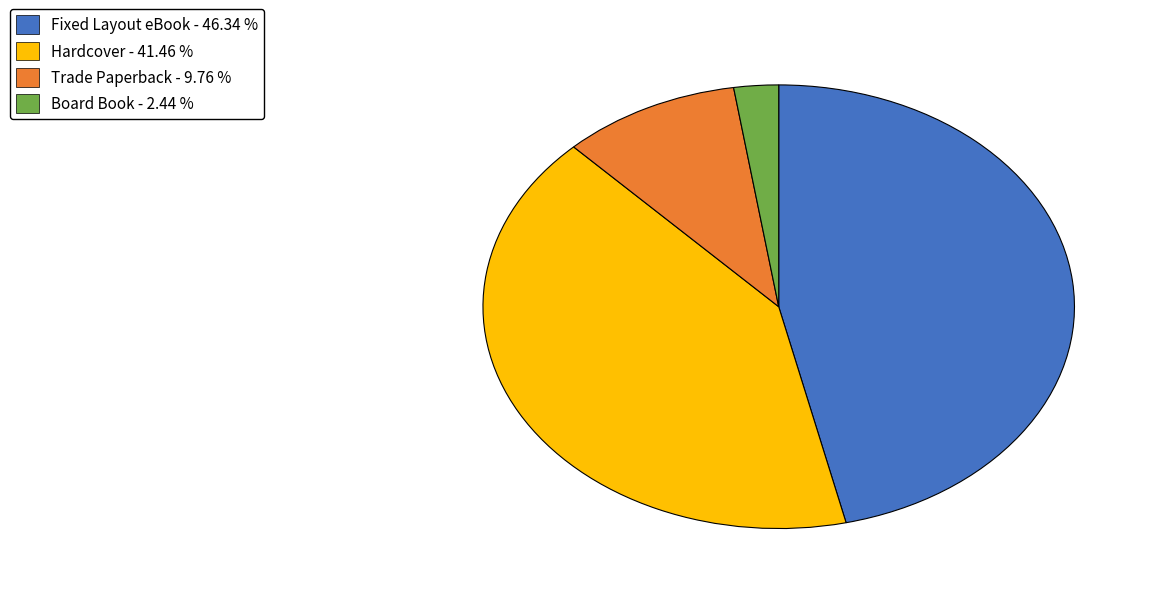

Which has a higher value, Fixed Layout eBook - 46.34 % or Board Book - 2.44 %?

Fixed Layout eBook - 46.34 %